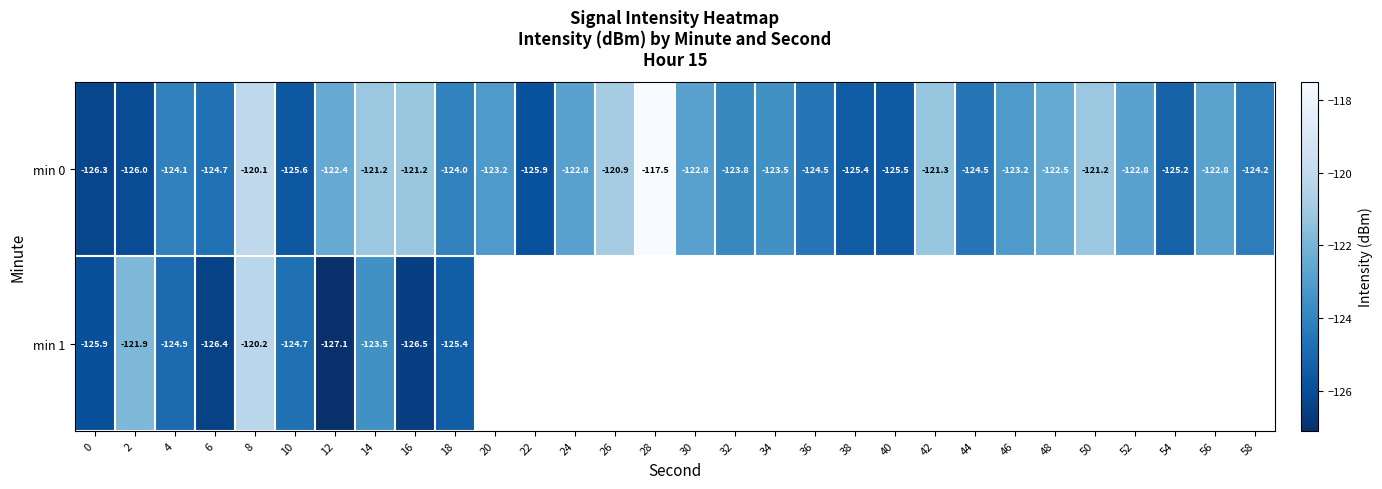

What is the total value across all series at 18?

-249.4